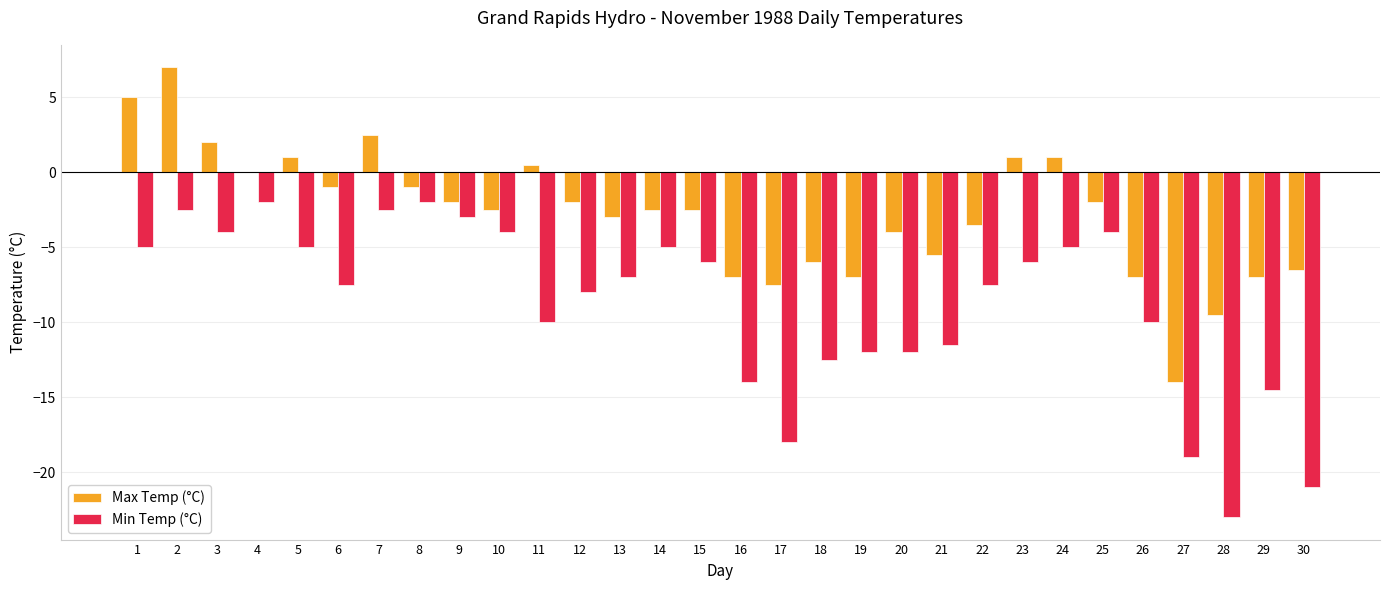

What is the maximum value for Max Temp (°C)?

7.0